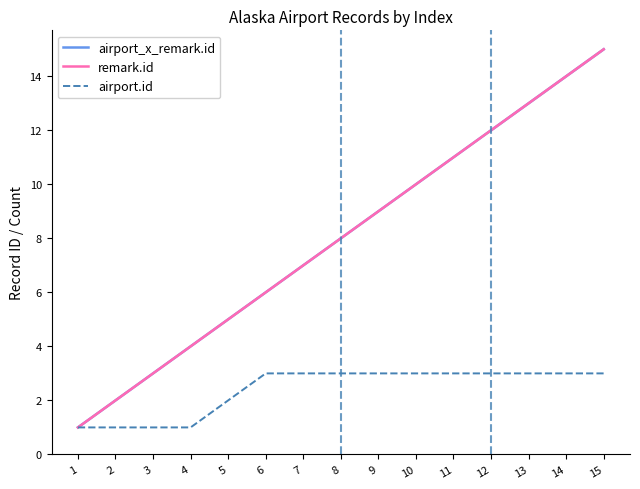

Which category has the highest value in the airport_x_remark.id series?

15